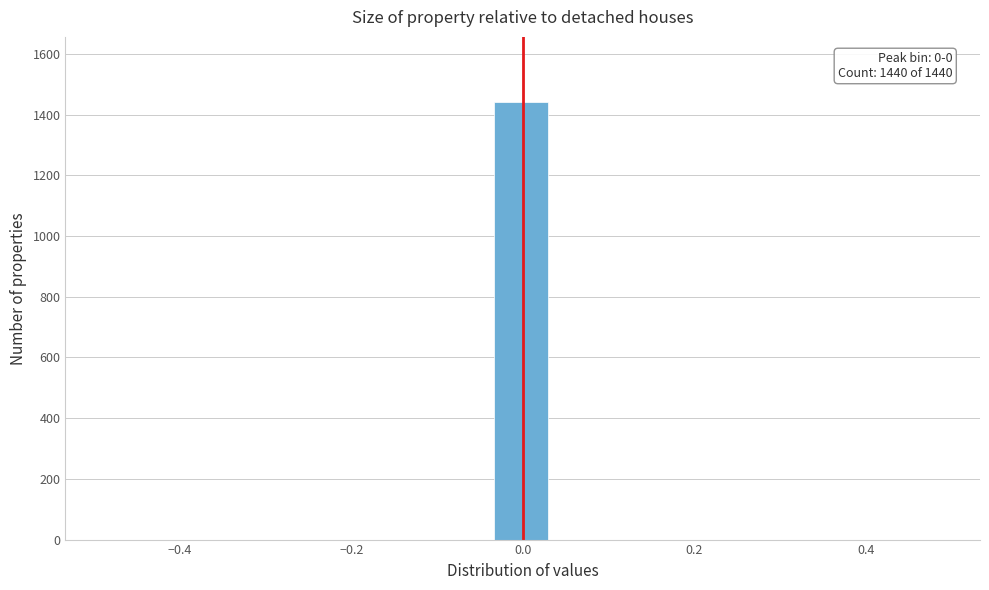

Around what value on the x-axis is the tallest bar? Give the approximate position of its centre, as read against the axis.

0.00